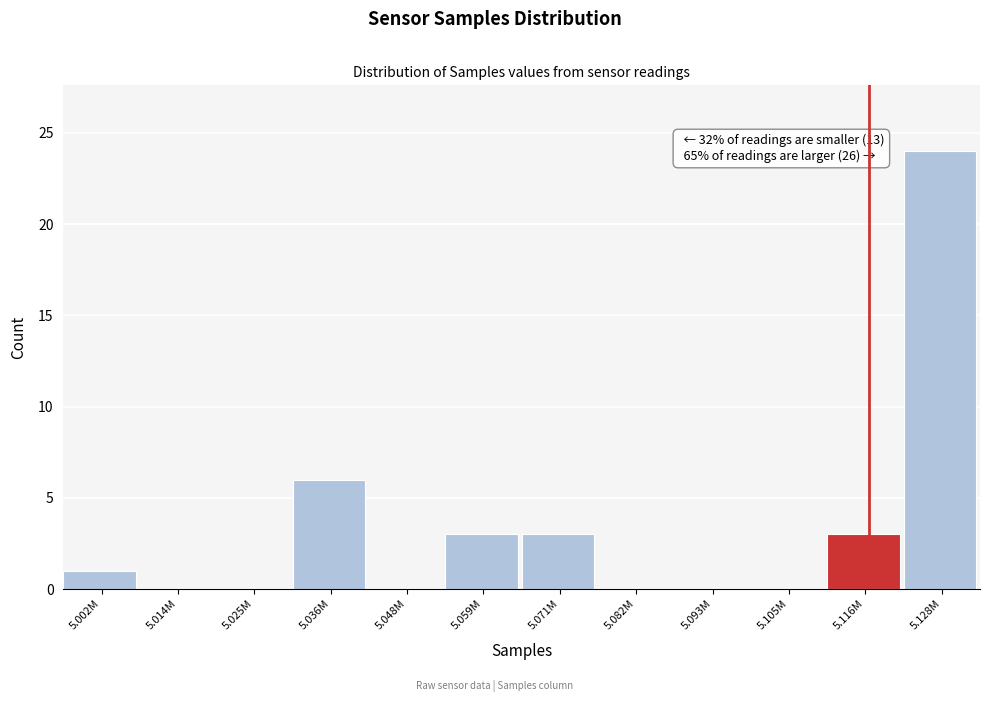

Reading right to left, transcribe all the data shown in this chart.

5.128M=24	5.116M=3	5.105M=0	5.093M=0	5.082M=0	5.071M=3	5.059M=3	5.048M=0	5.036M=6	5.025M=0	5.014M=0	5.002M=1